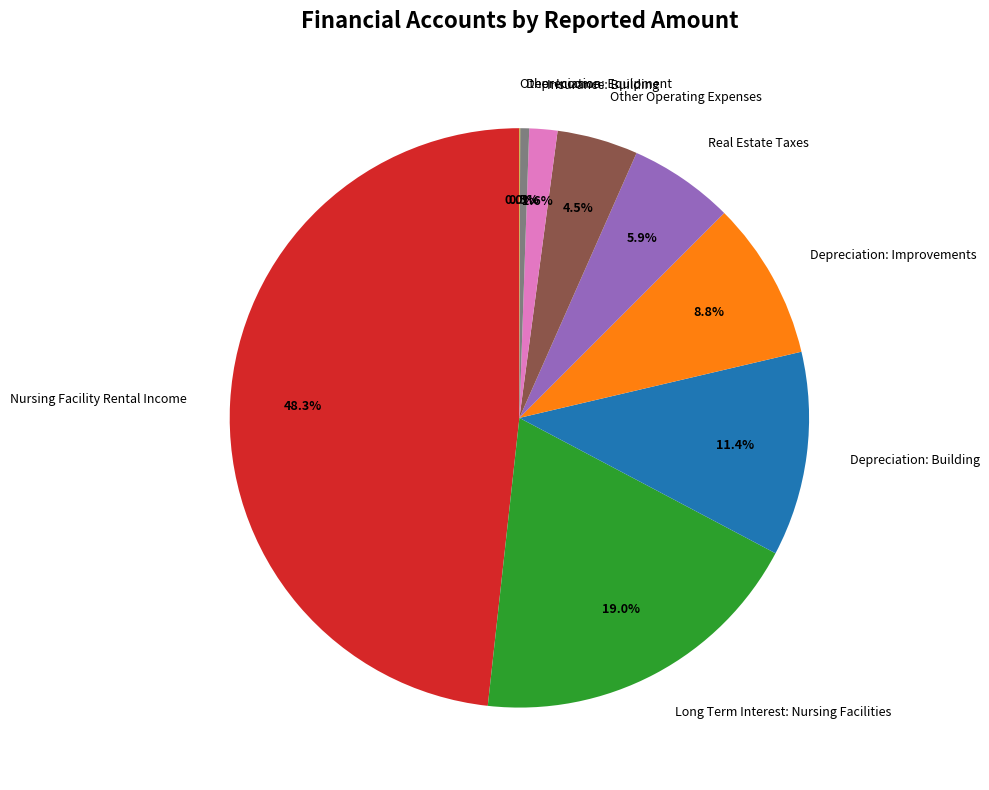

What percentage is the Long Term Interest: Nursing Facilities slice, to the nearest percent?

19%